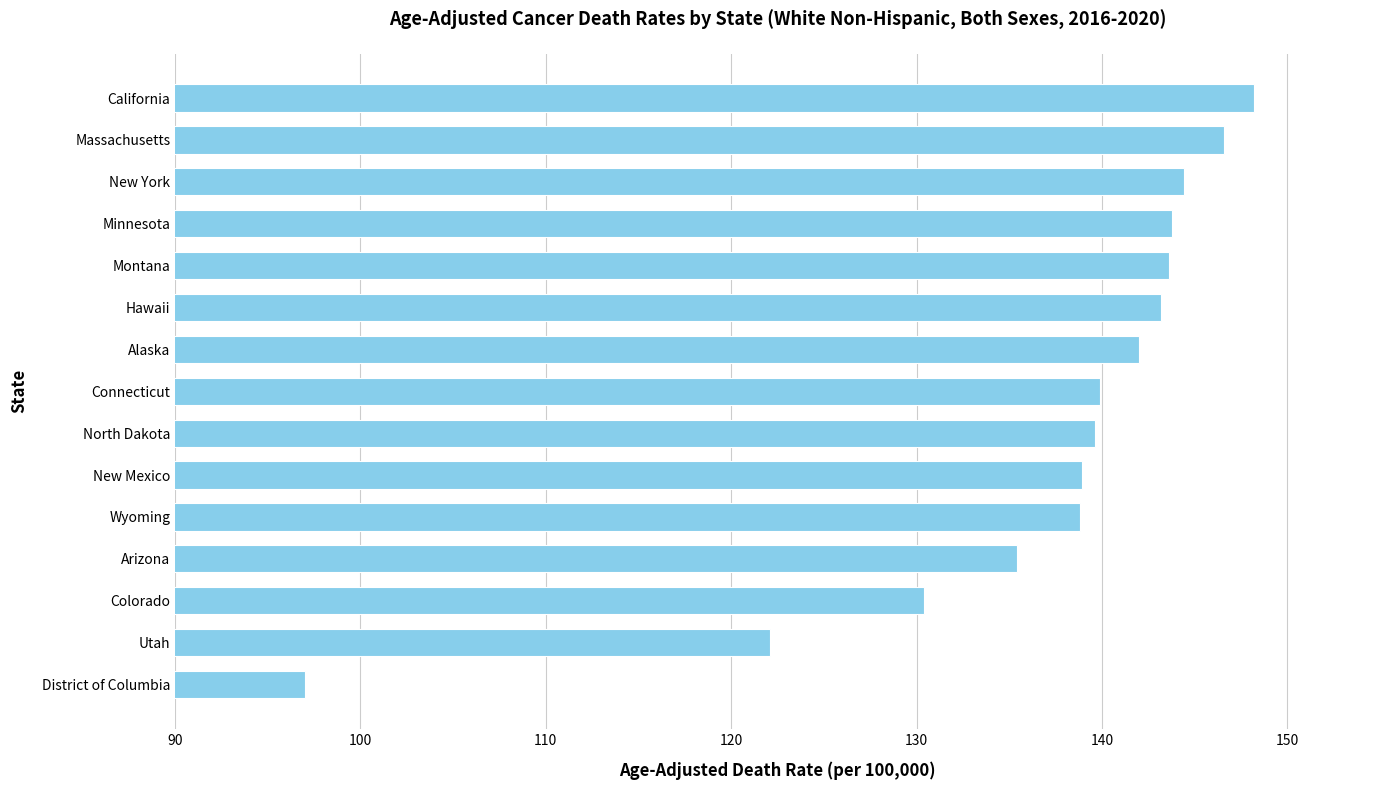

What is the label of the 6th bar from the bottom?

New Mexico